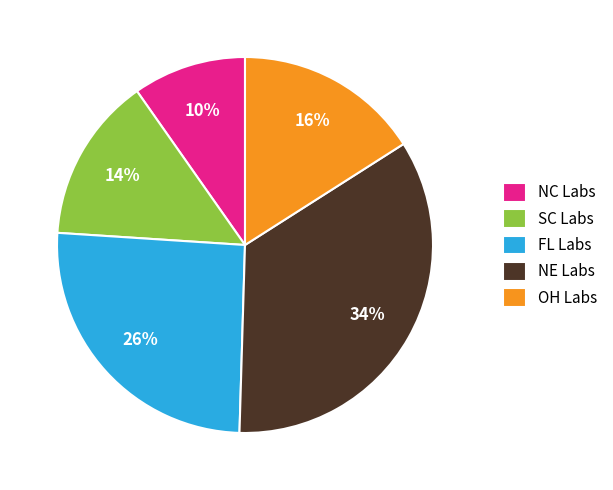

Which slice is the largest?

NE Labs